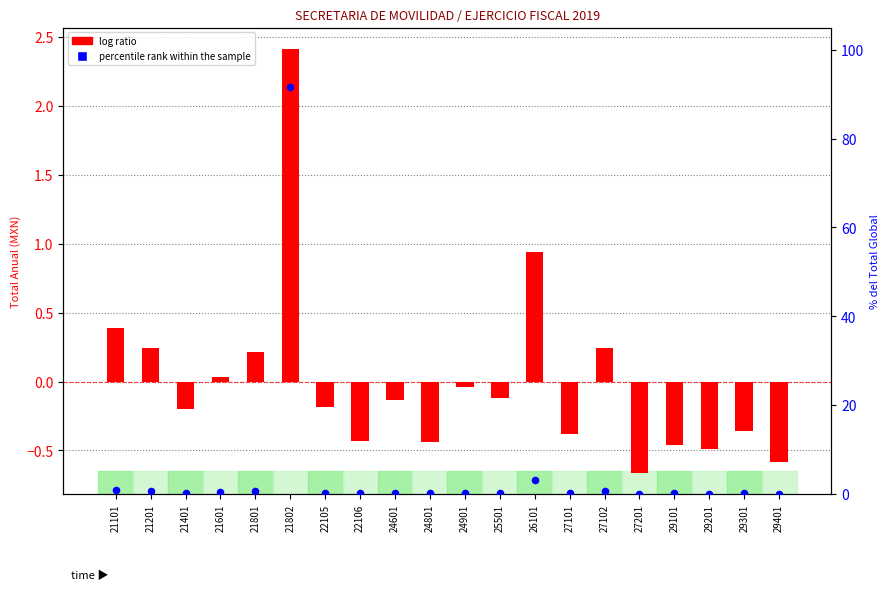

Which series contains the highest Y value?

percentile rank within the sample